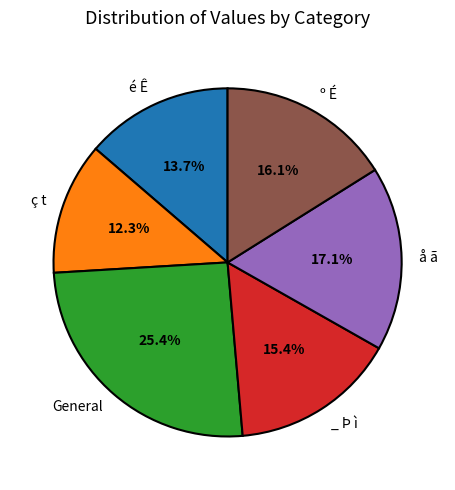

Is there a majority slice in this chart?

No